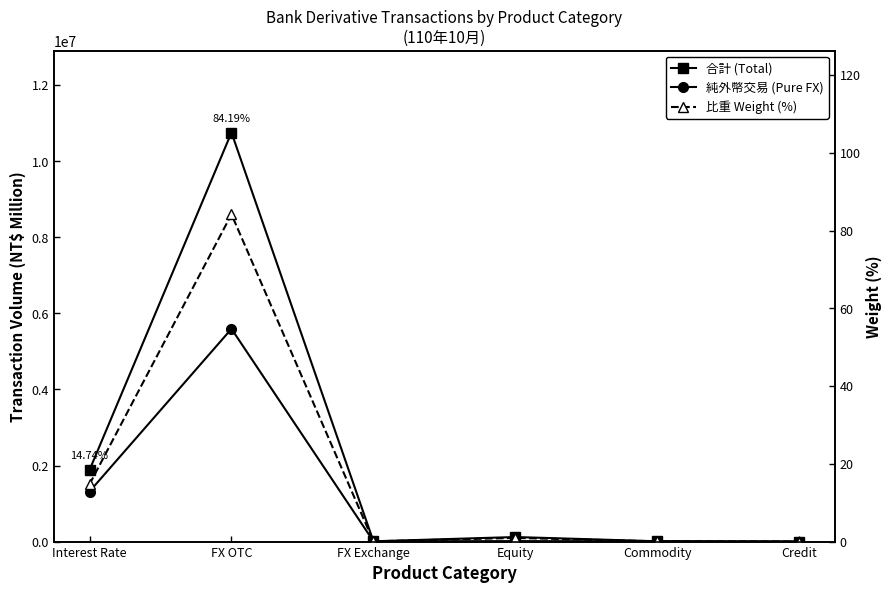

Is it true that 合計 (Total) equals 14669834.2 at FX OTC?

False